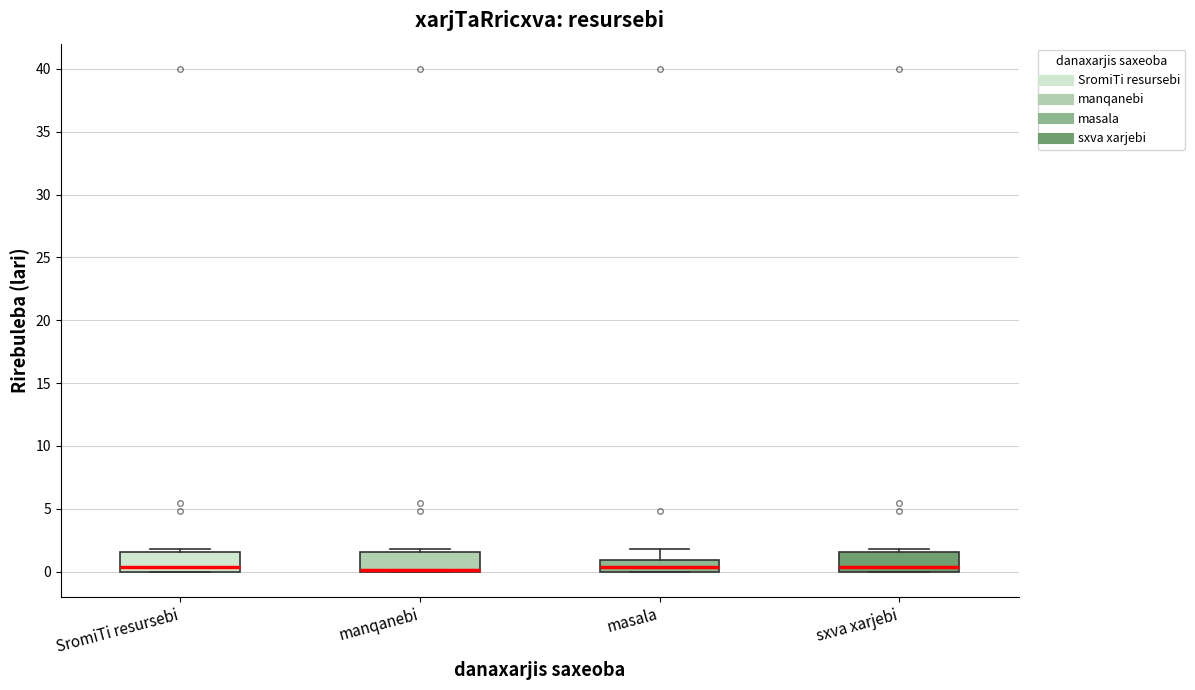

Reading left to right, transcribe this box plot: for each box, give where its median line is, the range the box spans, and where its two whiskers end, as read against the y-axis. The values are not printed on the chart, so give them approximately, as read against the axis.

SromiTi resursebi: median 0.5, box 0.0 to 1.5, whiskers 0.0 to 2.0
manqanebi: median 0.0 (drawn on the box's lower edge), box 0.0 to 1.5, whiskers 0.0 to 2.0
masala: median 0.5, box 0.0 to 1.0, whiskers 0.0 to 2.0
sxva xarjebi: median 0.5, box 0.0 to 1.5, whiskers 0.0 to 2.0